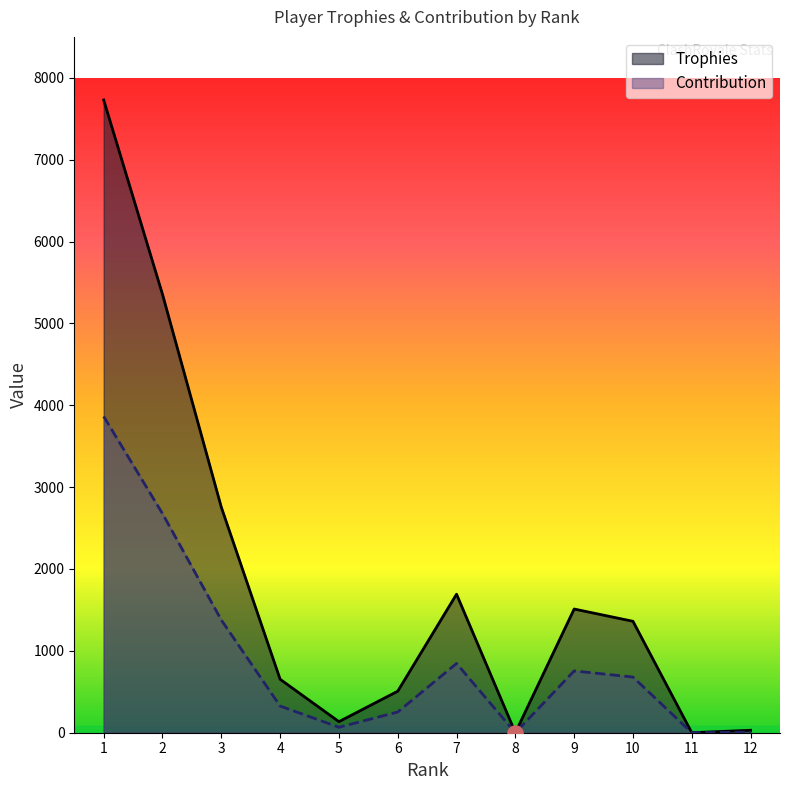

At how many categories does at least one series exceed 7547?

1